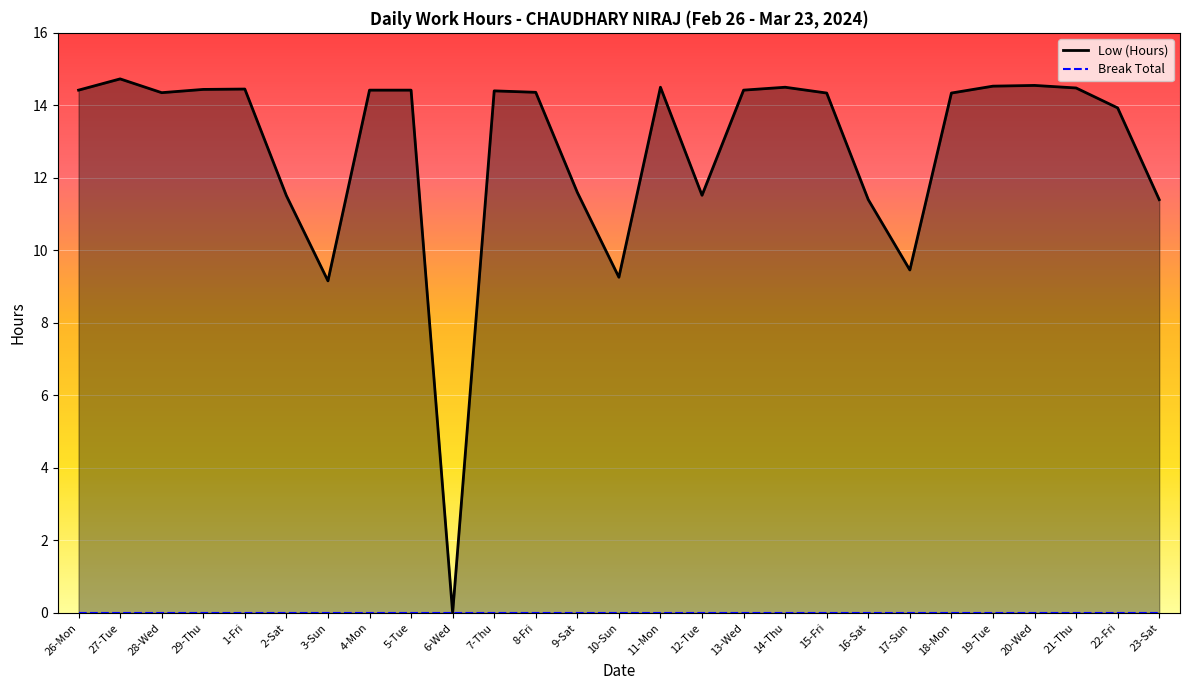

What is the difference between the maximum and second lowest values?

5.6